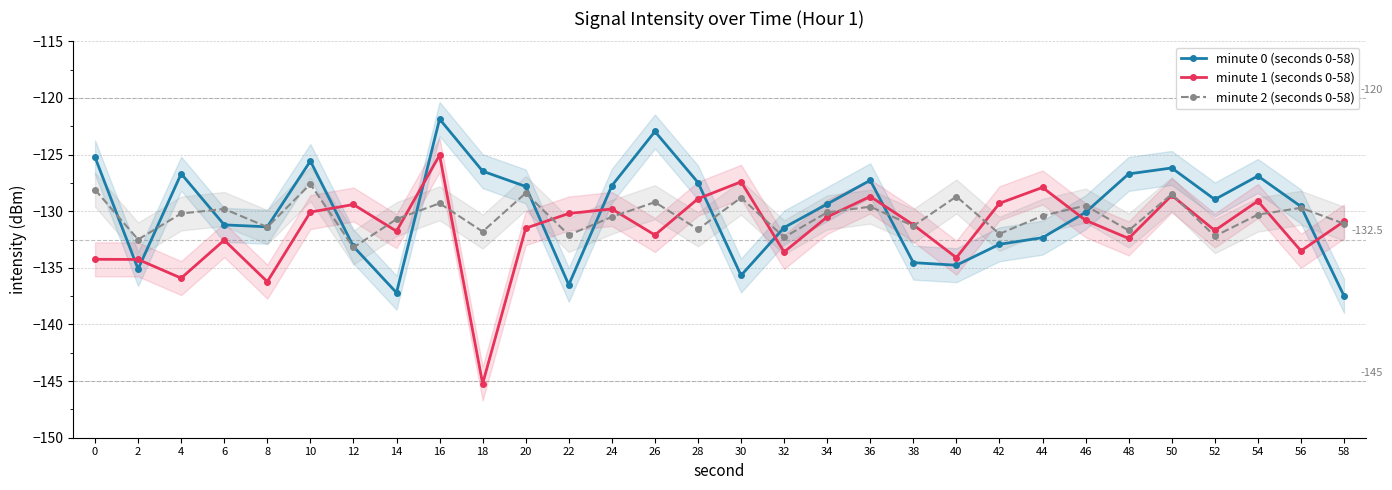

Rank the series by their maximum value, from lowest to highest.

minute 2 (seconds 0-58), minute 1 (seconds 0-58), minute 0 (seconds 0-58)